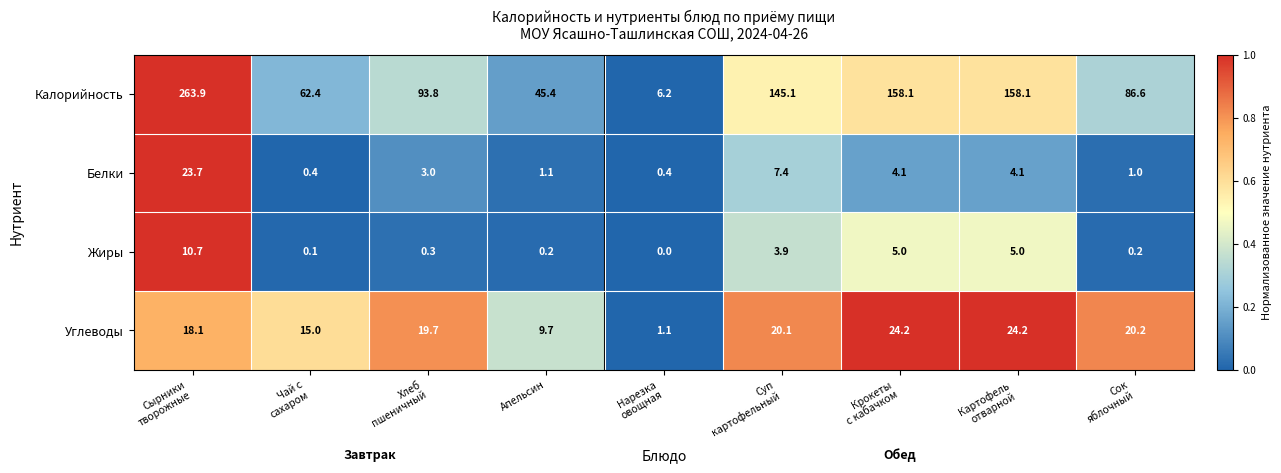

At how many categories does at least one series exceed 0?

9